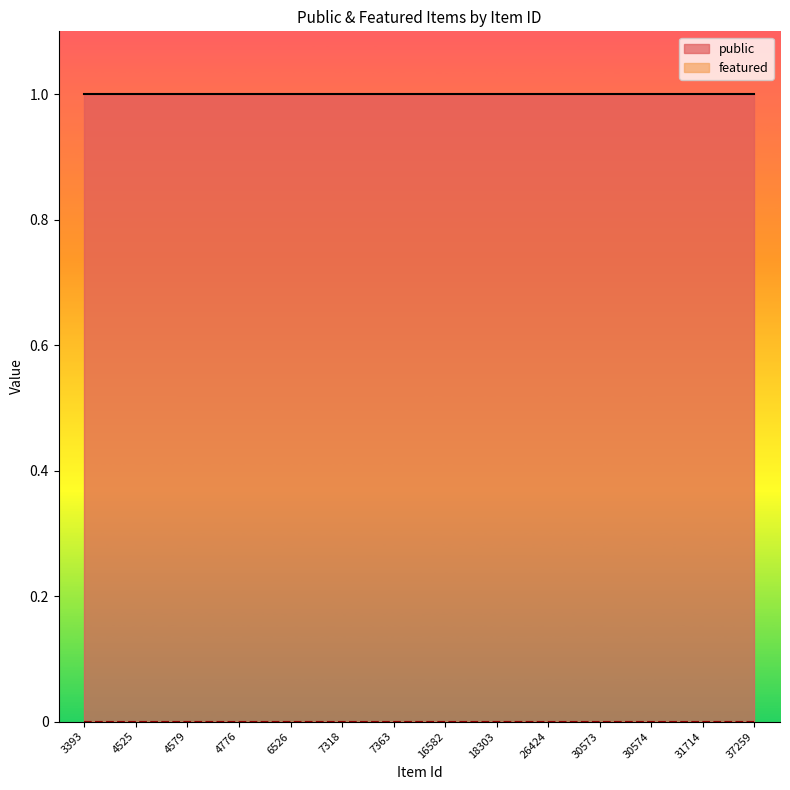

List the labels in order of public value, smallest first.

3393, 4525, 4579, 4776, 6526, 7318, 7363, 16582, 18303, 26424, 30573, 30574, 31714, 37259